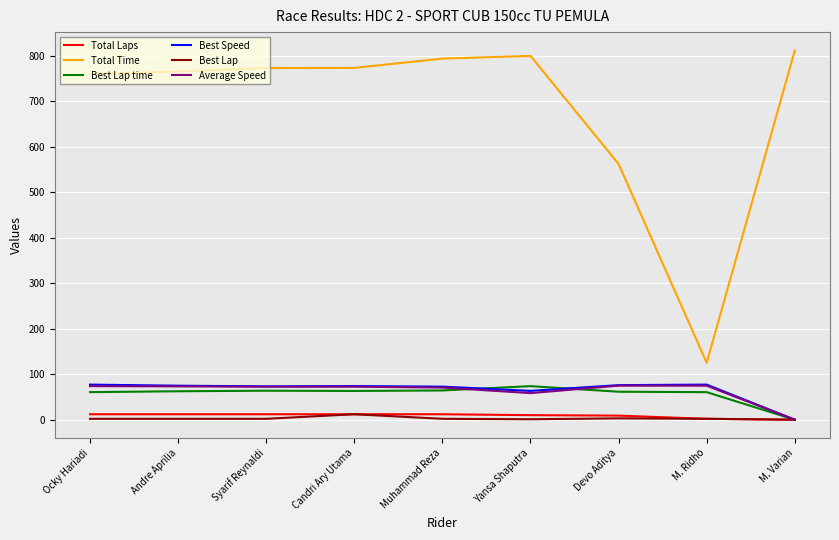

True or false: Total Laps has a value of 9.0 at Devo Aditya.

True